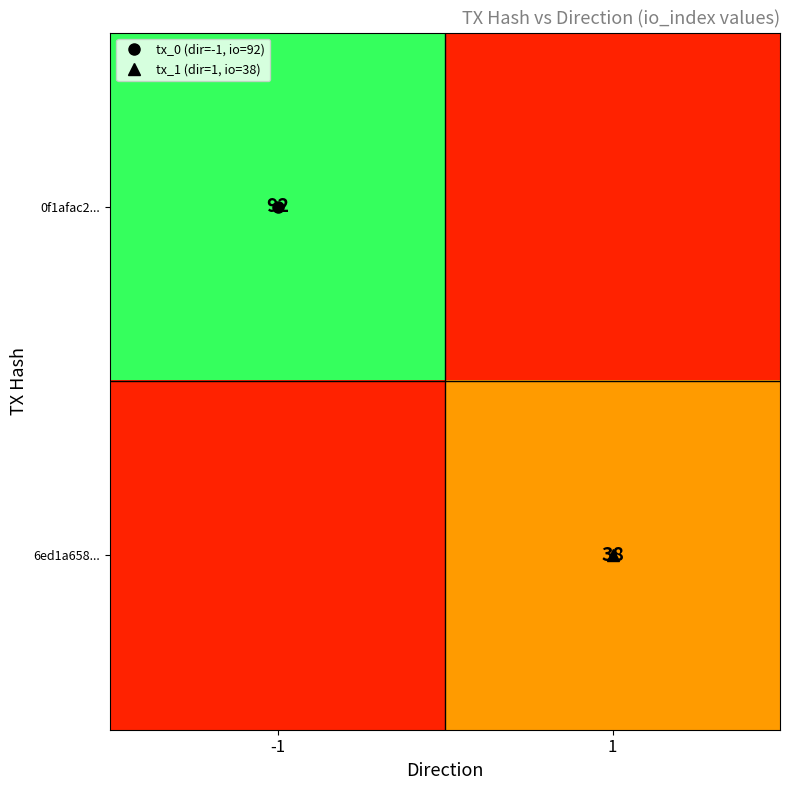

What is the total value across all series at 1?

38